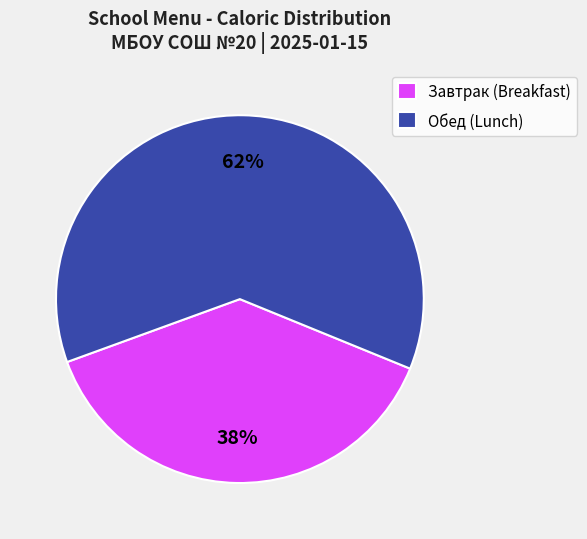

True or false: Обед (Lunch) accounts for 68% of the total.

False